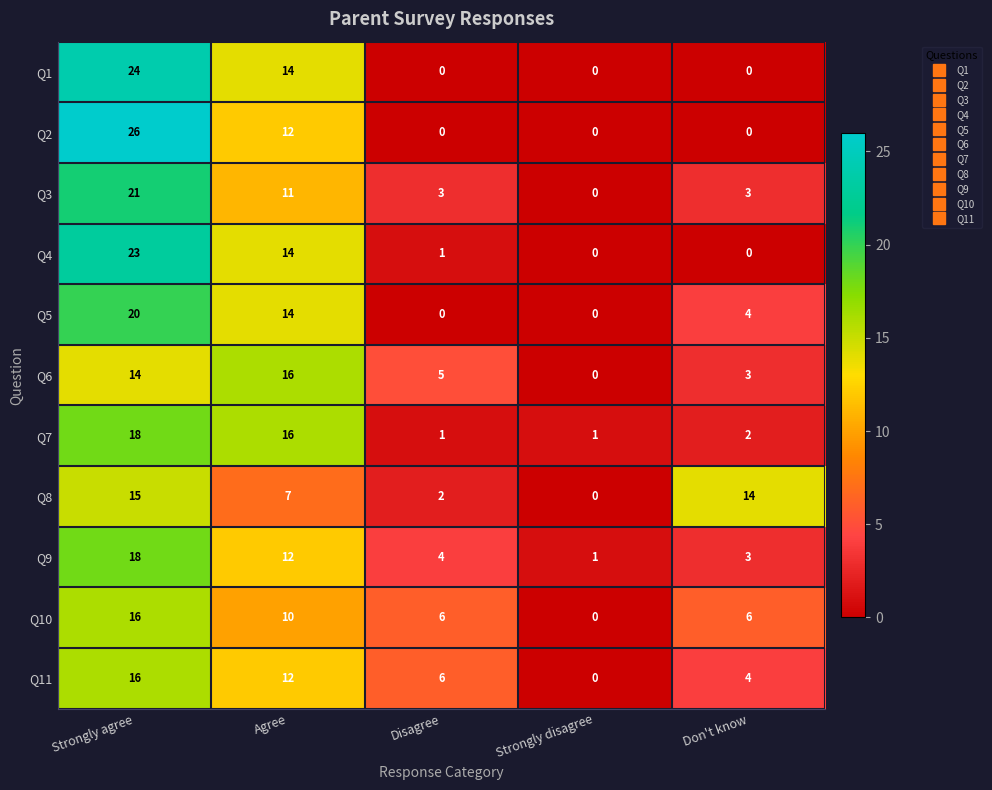

Is the value of Q9 at Strongly agree greater than the value of Q8 at Strongly agree?

Yes